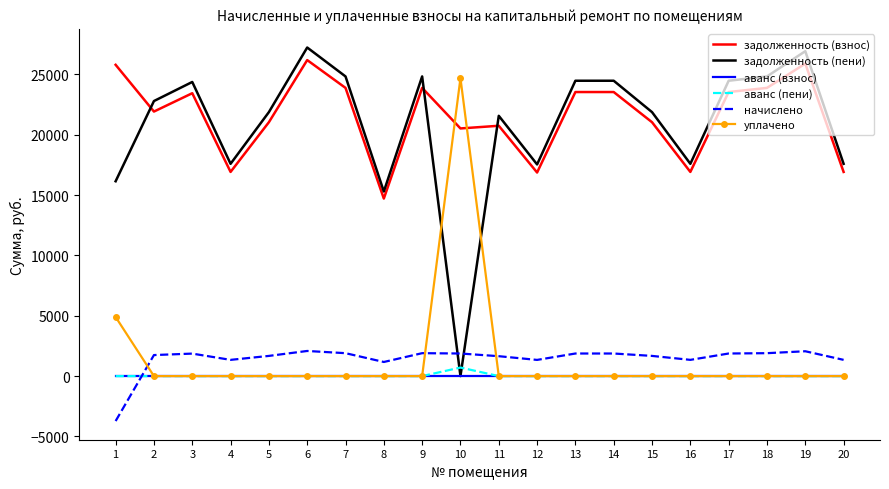

True or false: задолженность (взнос) and аванс (взнос) cross at least once.

False